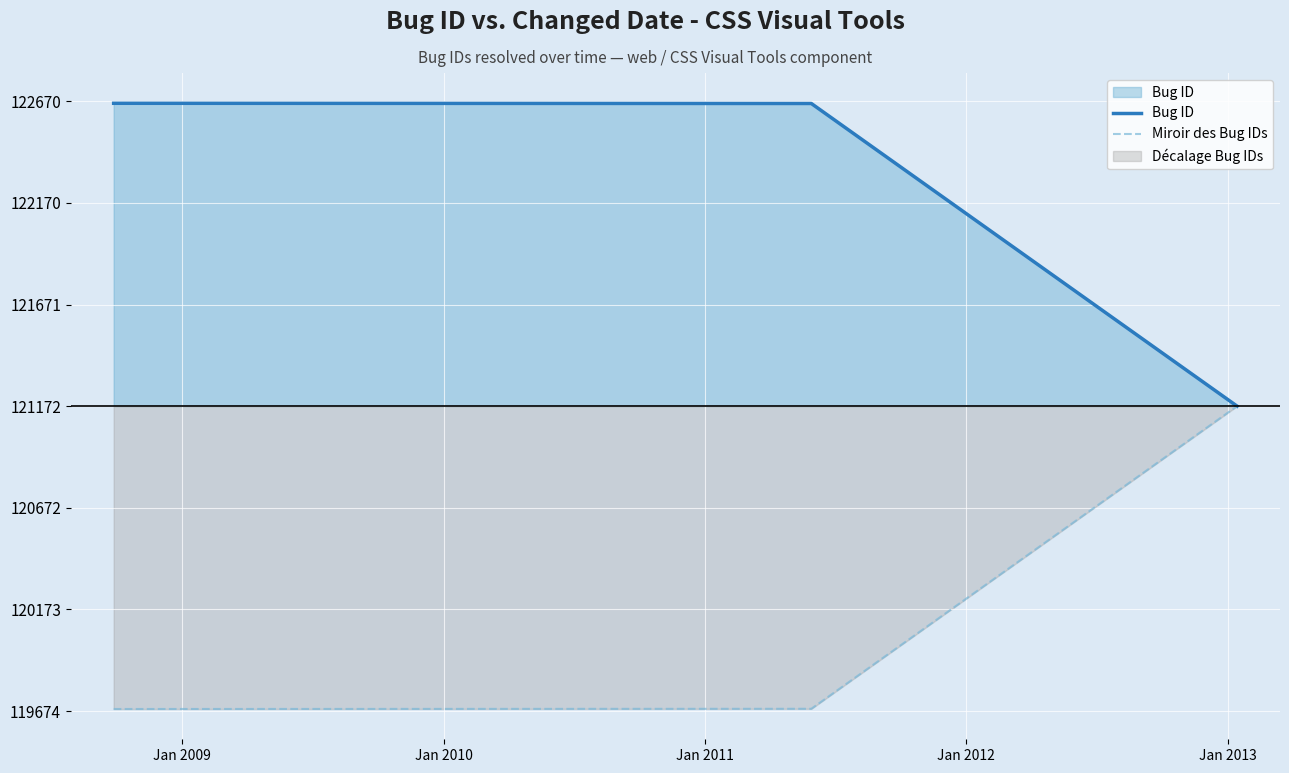

Rank the series by their maximum value, from lowest to highest.

Miroir des Bug IDs, Bug ID